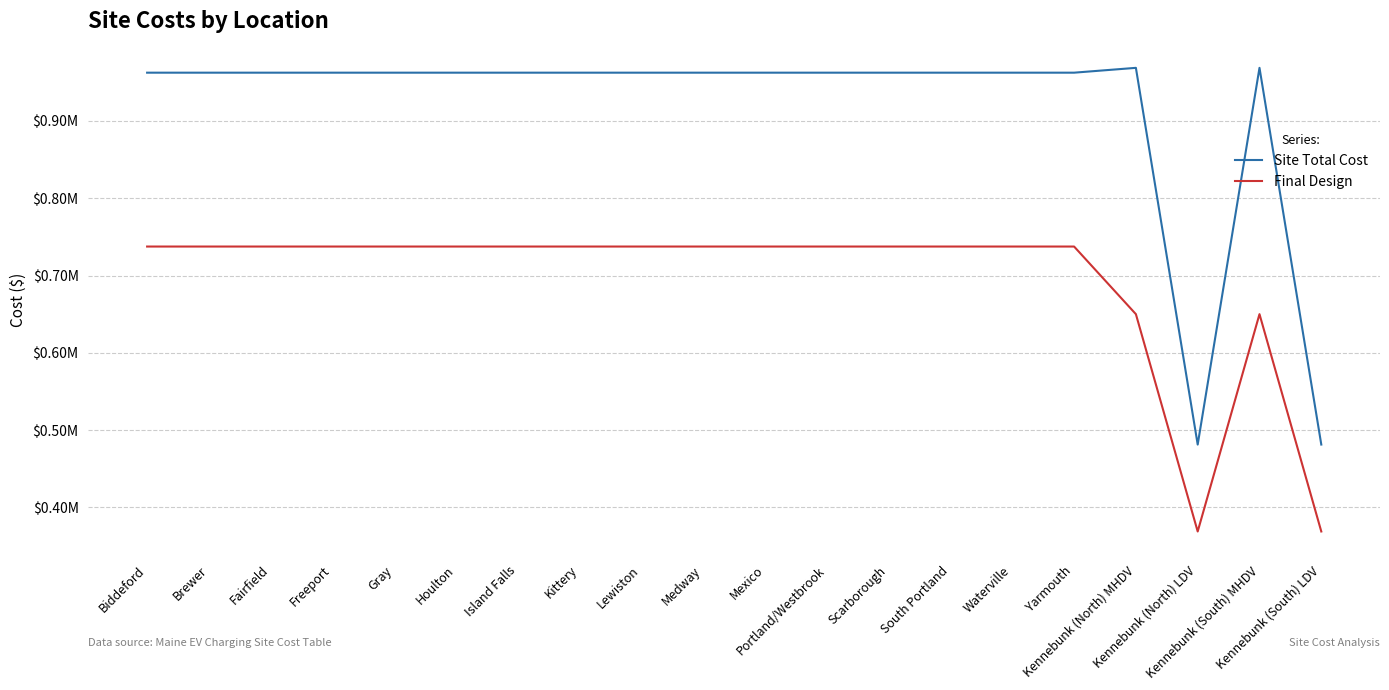

Is the value of Site Total Cost at Kennebunk (North) MHDV greater than the value of Final Design at Kennebunk (North) LDV?

Yes